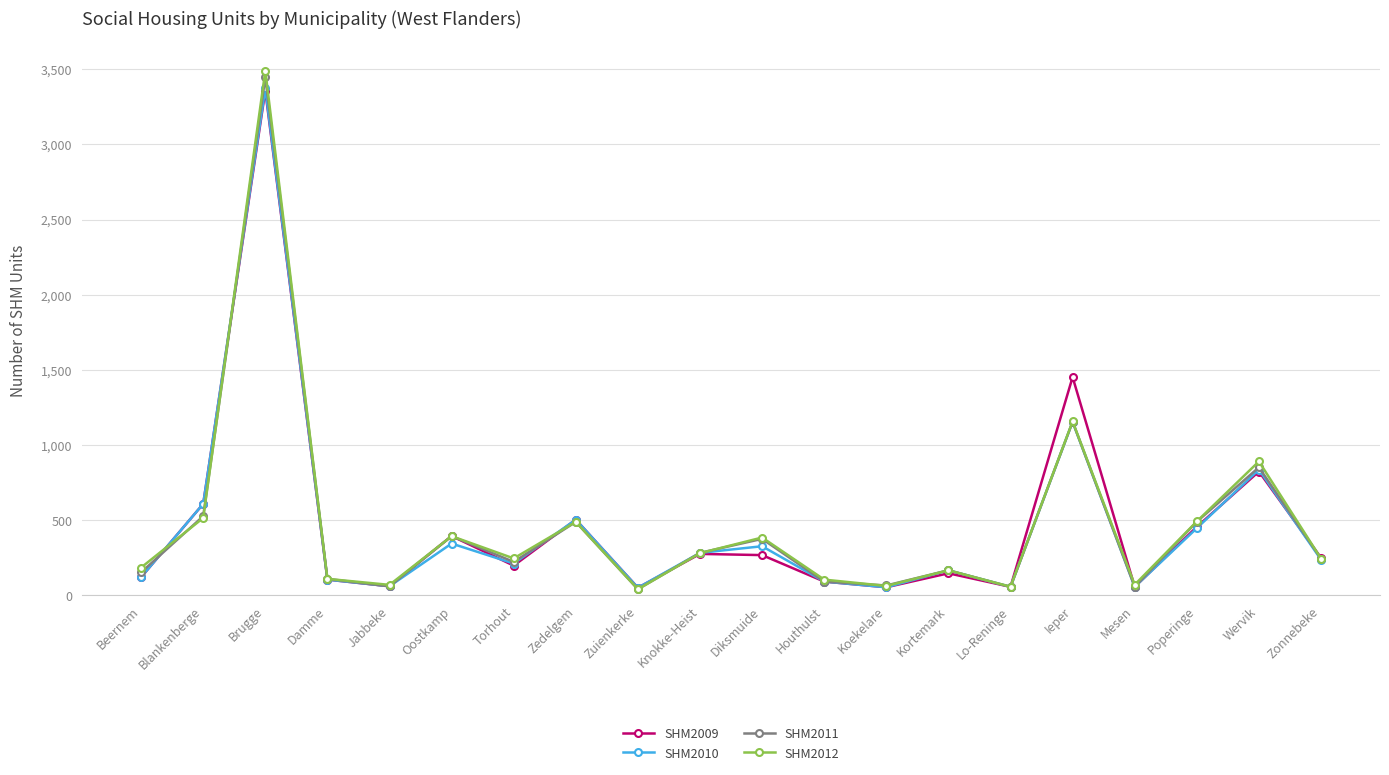

Is the value of SHM2009 at Torhout greater than the value of SHM2011 at Lo-Reninge?

Yes